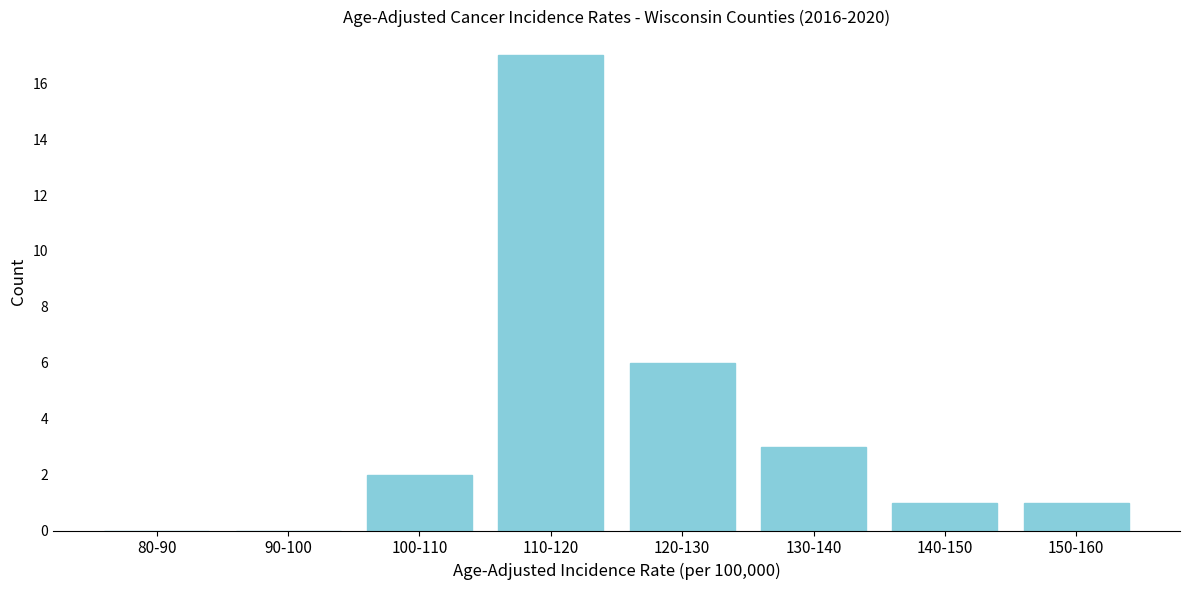

Reading left to right, extract all data points from this chart.

80-90=0	90-100=0	100-110=2	110-120=17	120-130=6	130-140=3	140-150=1	150-160=1